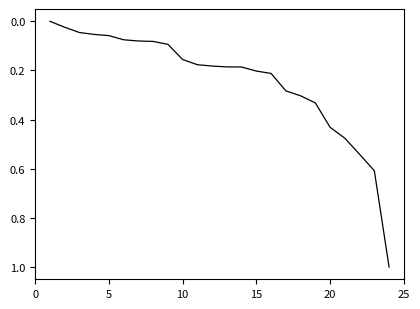

What is the difference between the maximum and minimum values?

1.0